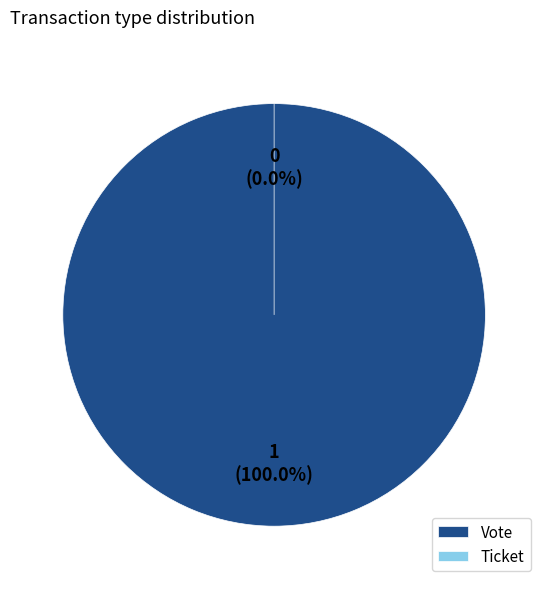

Is there any slice that represents more than half of the pie?

Yes